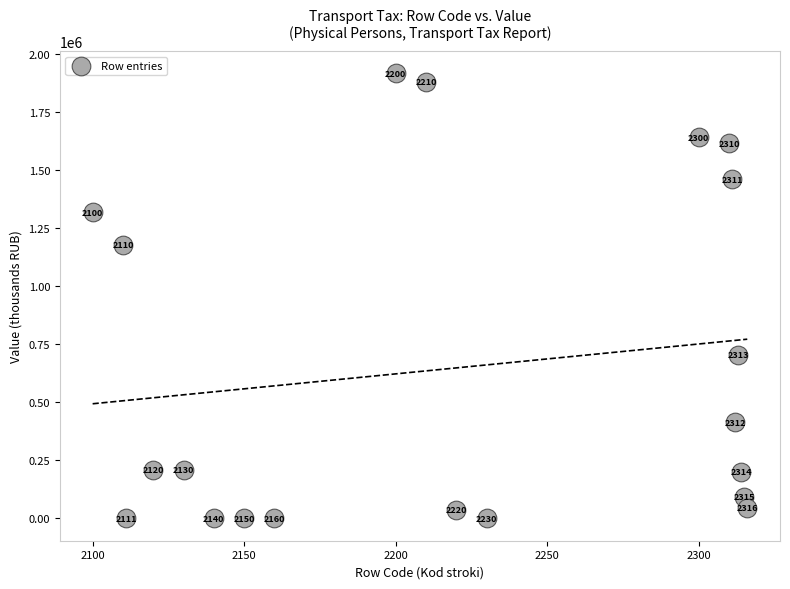

What Y value in the scatter plot is closest to 958008?

1178849